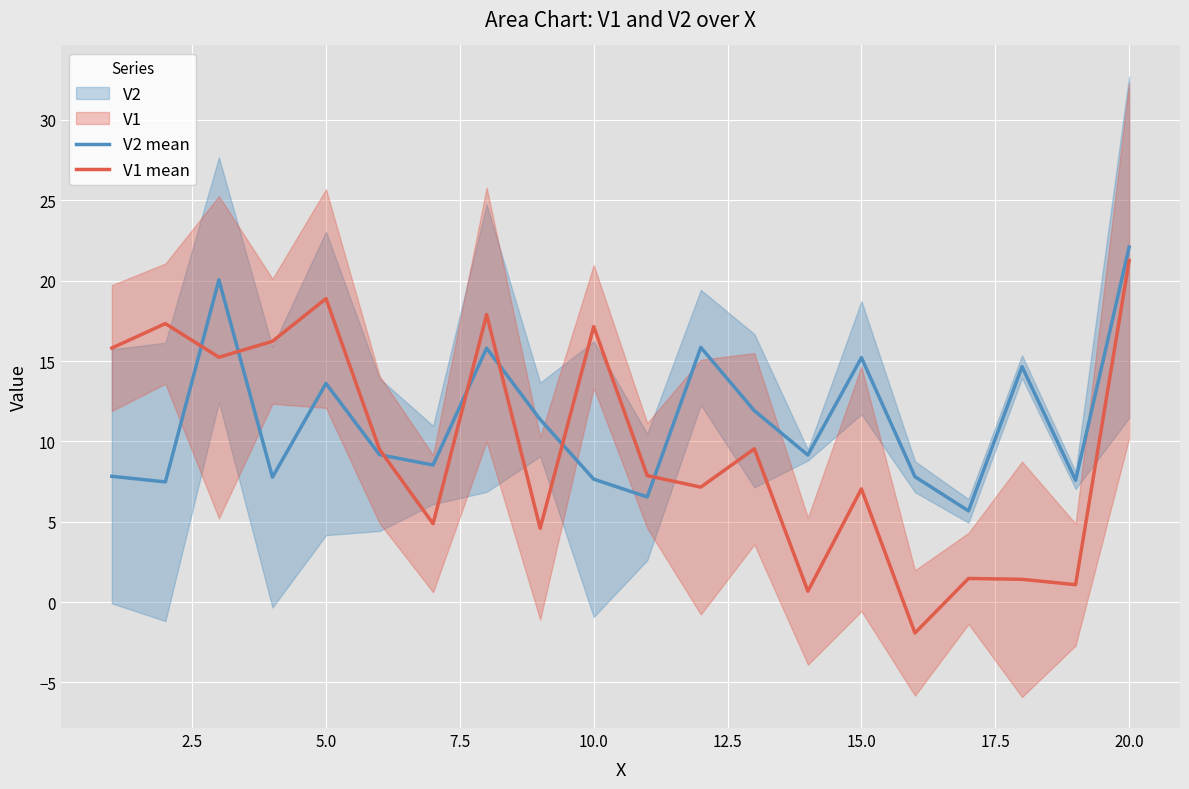

What is the value of the V2 mean point at the 19th from the left?

7.6